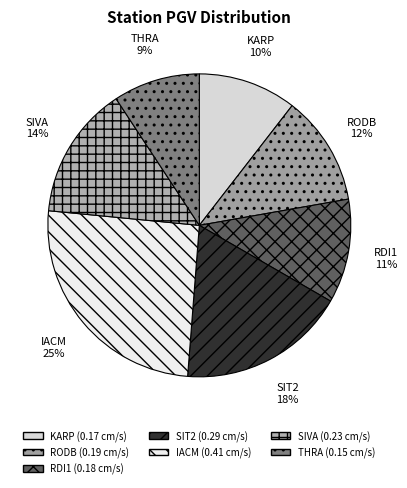

Is the sum of RDI1 and THRA greater than half?

No